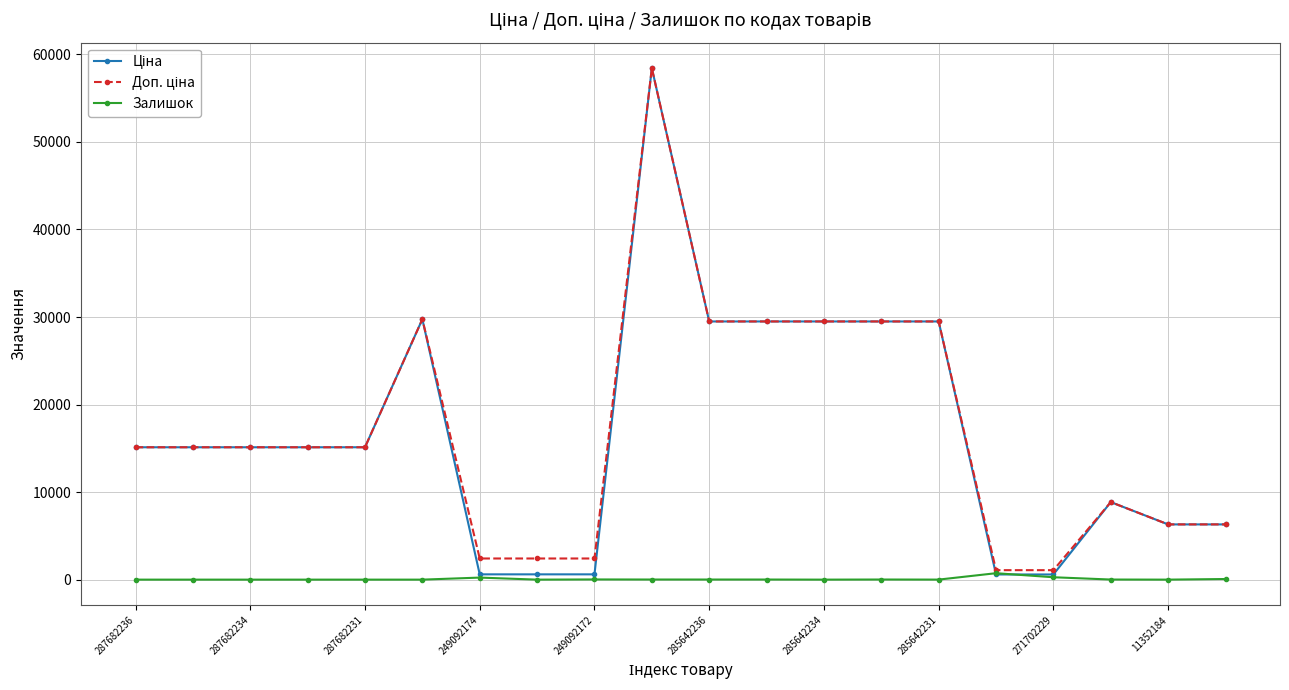

At how many categories does at least one series exceed 4213?

15